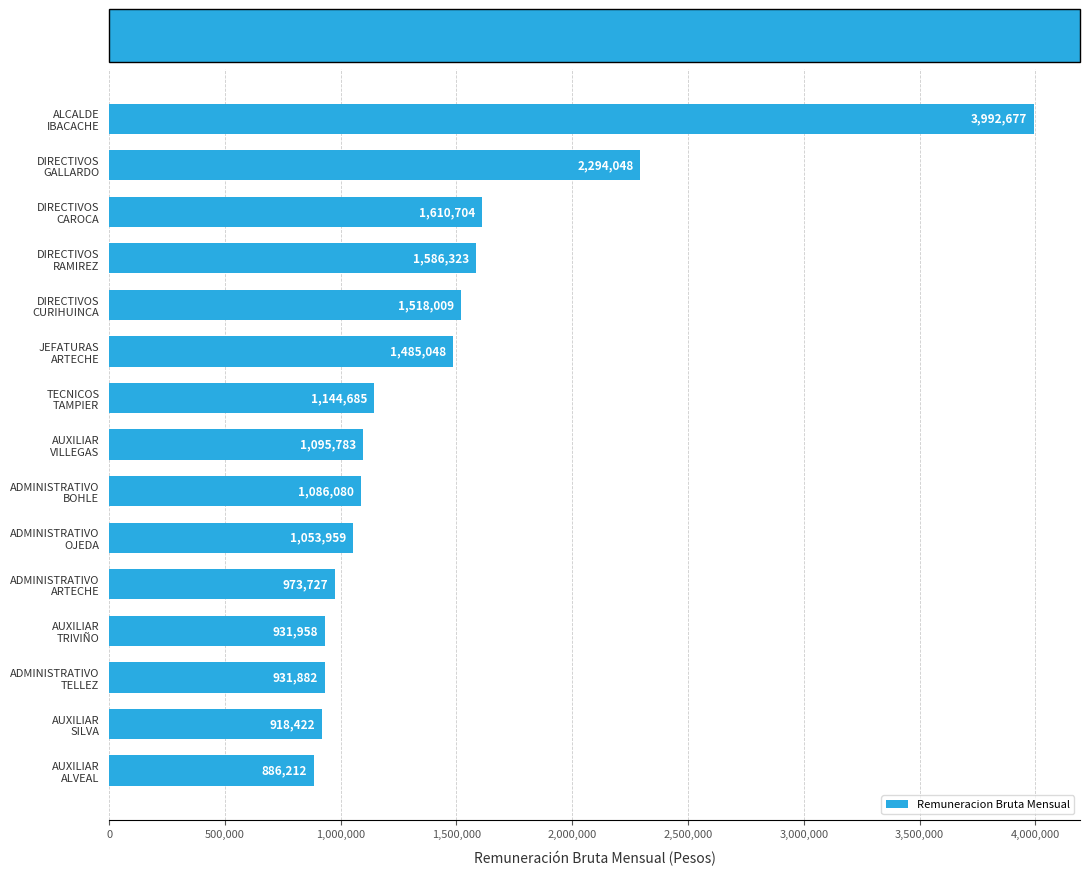

What is the value of the 10th bar from the top?

1053959